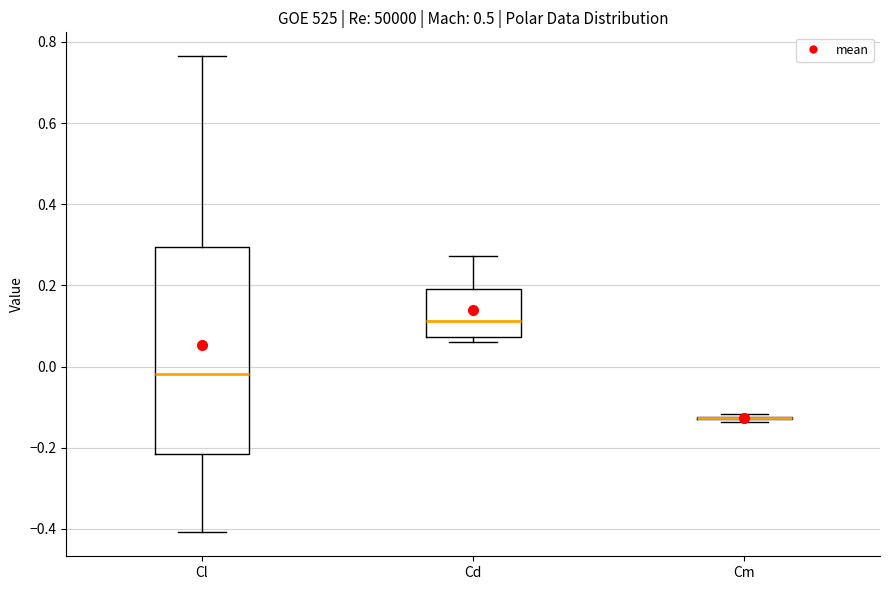

Reading left to right, transcribe this box plot: for each box, give where its median line is, the range the box spans, and where its two whiskers end, as read against the y-axis. The values are not printed on the chart, so give them approximately, as read against the axis.

Cl: median -0.02, box -0.22 to 0.30, whiskers -0.40 to 0.76
Cd: median 0.12, box 0.08 to 0.20, whiskers 0.06 to 0.28
Cm: box collapsed to a line at -0.12, whiskers -0.14 to -0.12